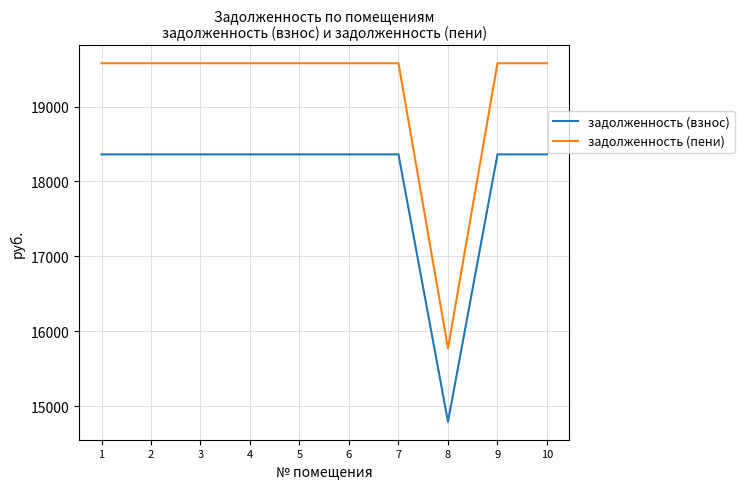

What is the maximum value for задолженность (пени)?

19577.4